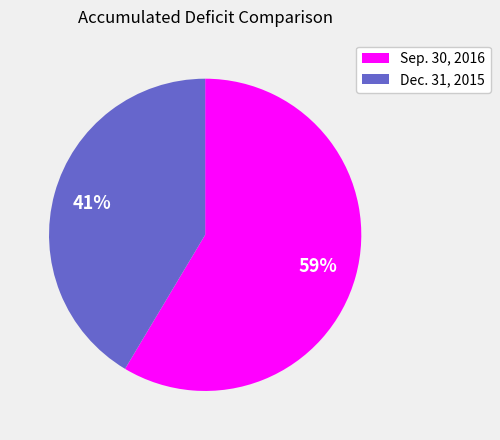

Does any single category account for the majority?

Yes